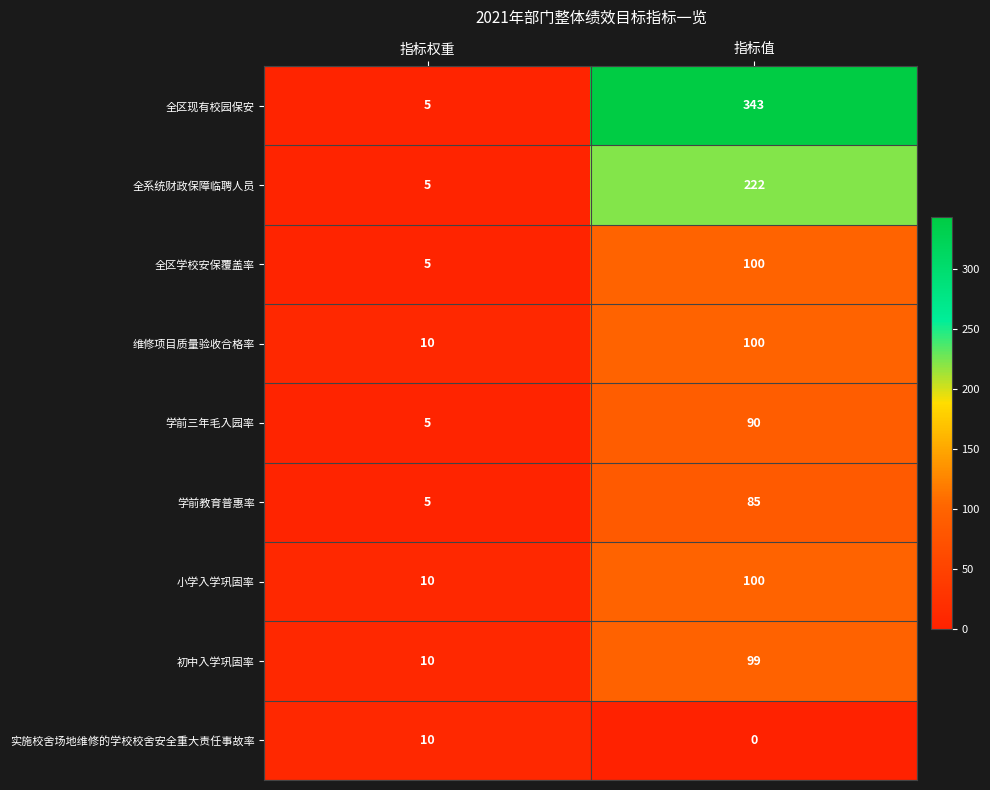

True or false: 全区学校安保覆盖率 has a value of 8 at 指标权重.

False